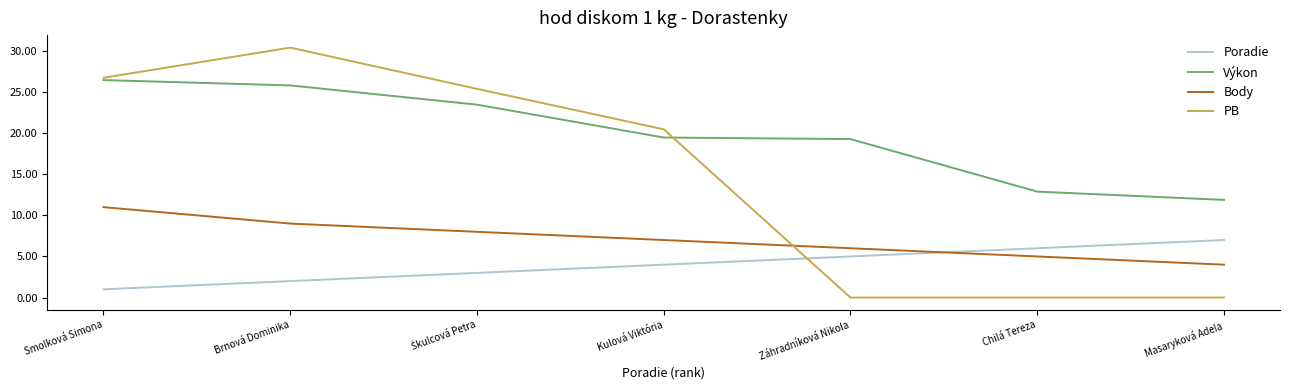

Rank the series by their average value, from lowest to highest.

Poradie, Body, PB, Výkon